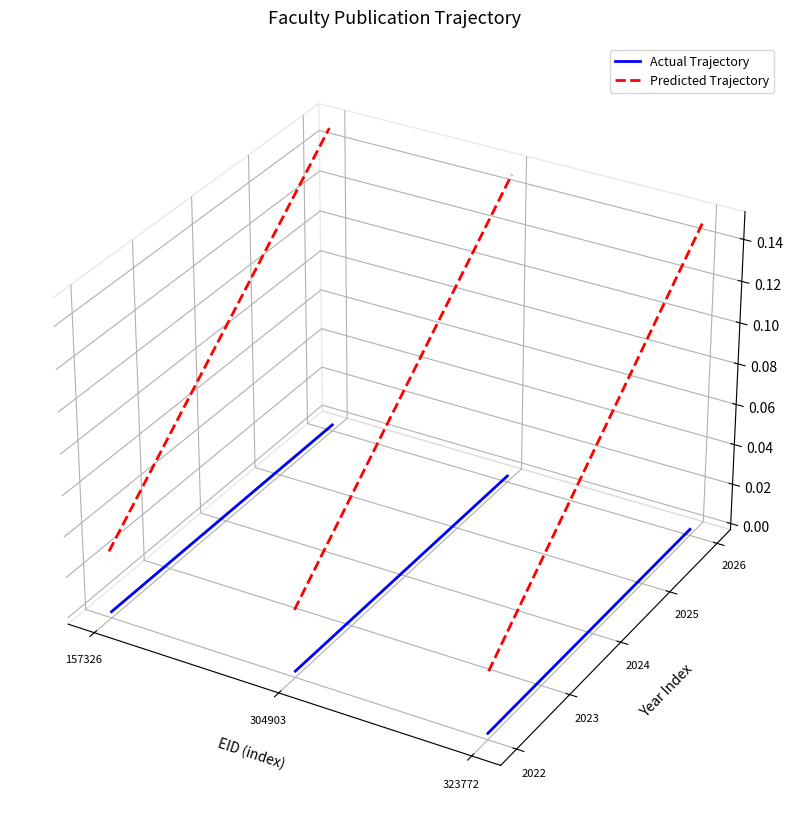

Is it true that Actual Trajectory equals -0.0 at 157326?

False